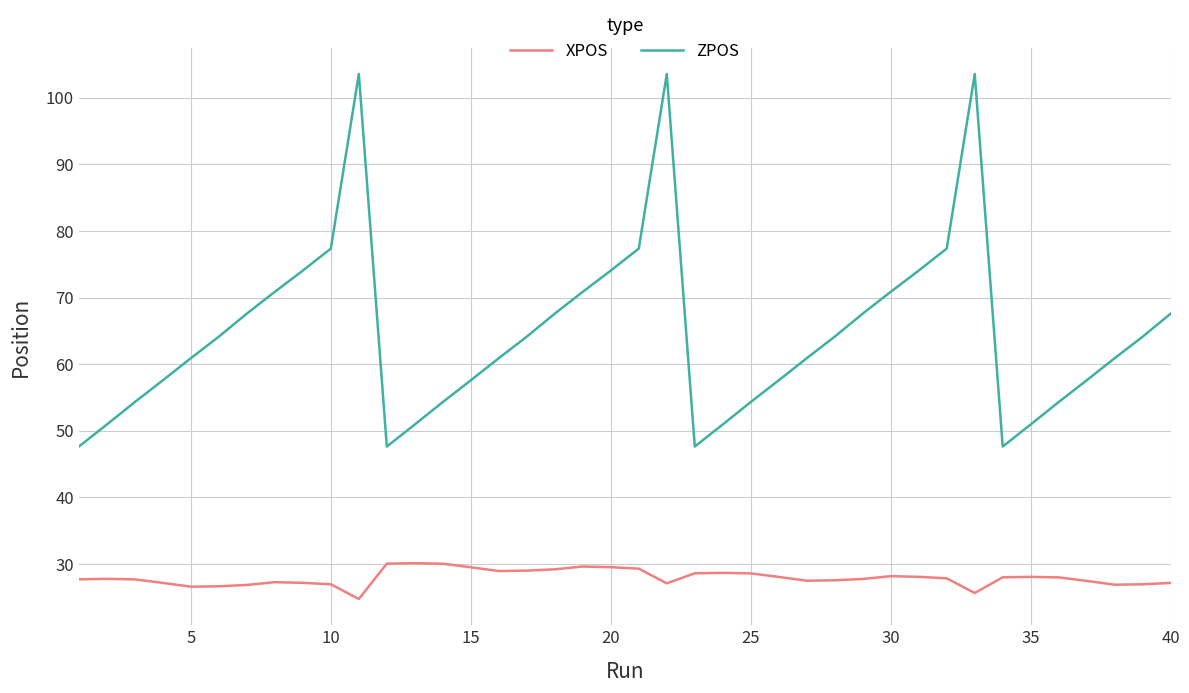

Which series has the largest range (max minus min)?

ZPOS